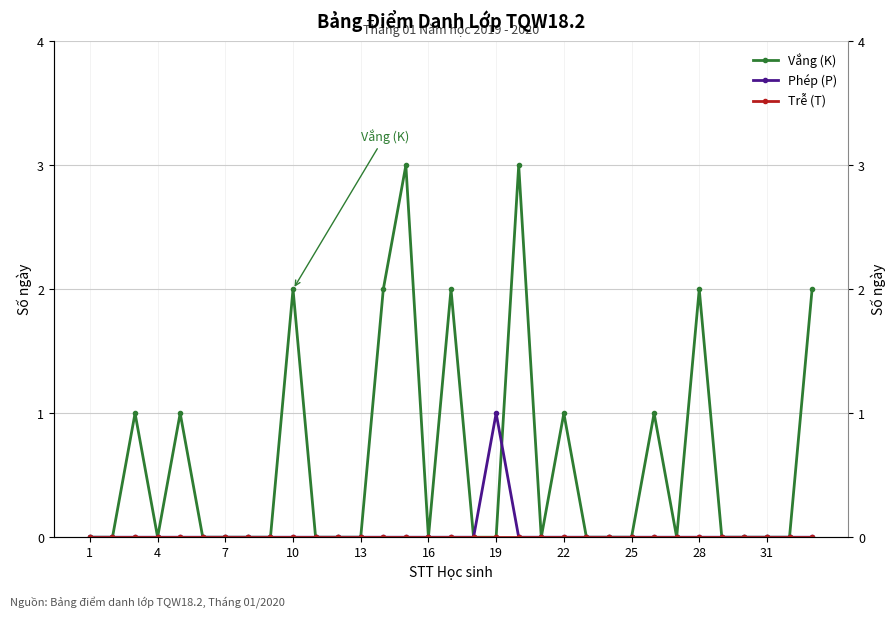

What is the maximum value for Vắng (K)?

3